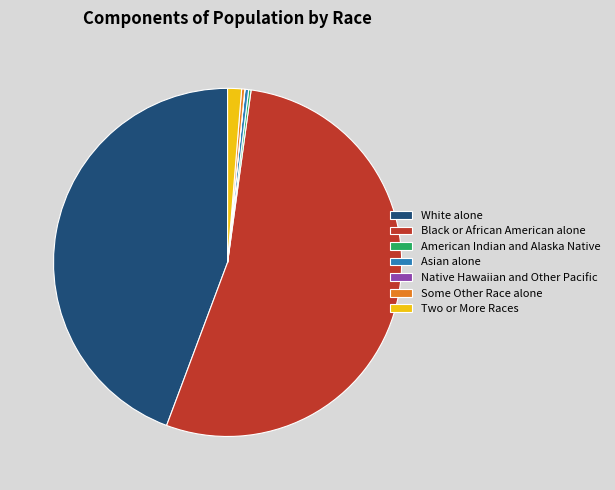

The Asian alone slice represents 0% of the pie. True or false?

True